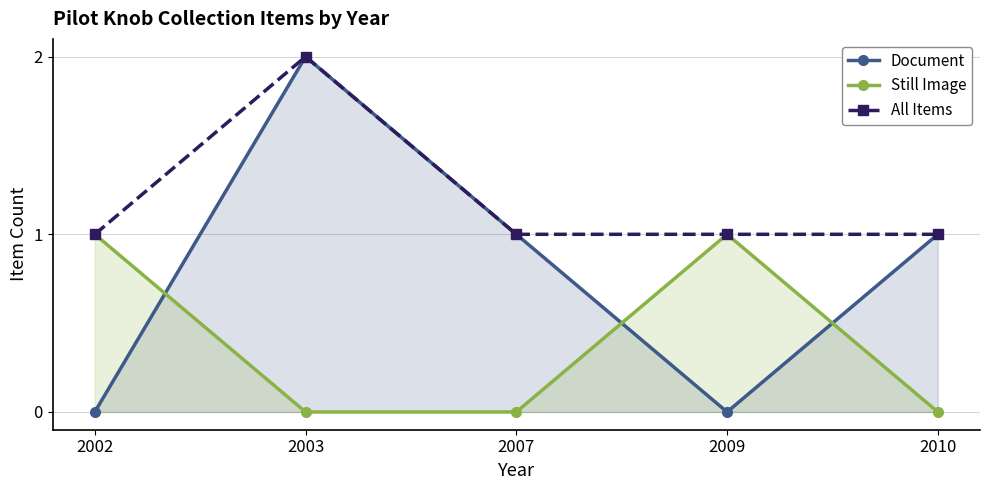

Reading left to right, transcribe all the data shown in this chart.

Document: 2002=0	2003=2	2007=1	2009=0	2010=1
Still Image: 2002=1	2003=0	2007=0	2009=1	2010=0
All Items: 2002=1	2003=2	2007=1	2009=1	2010=1